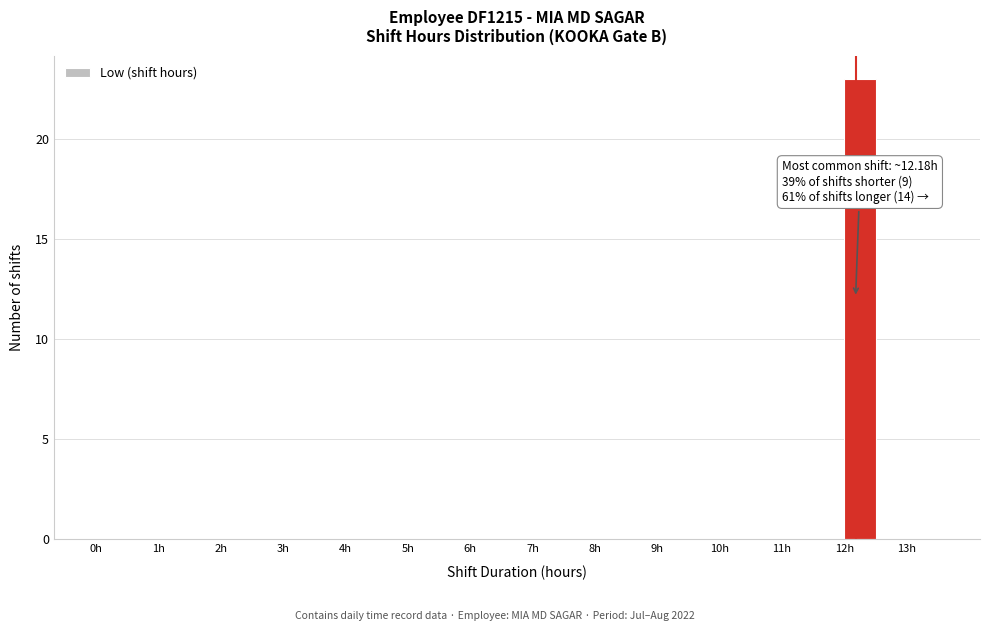

Which range on the x-axis has the tallest bar?

12.0 to 12.5